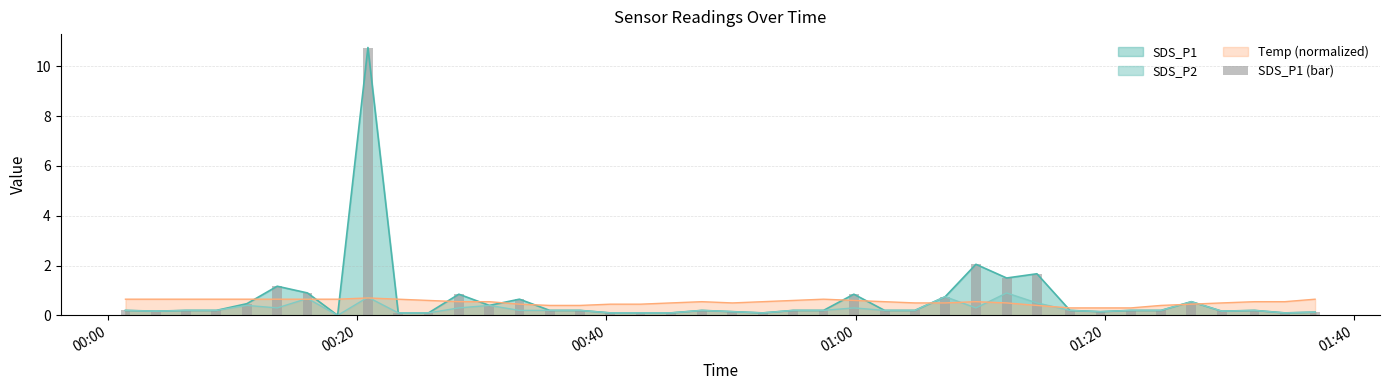

What is the maximum value for SDS_P2?

0.9